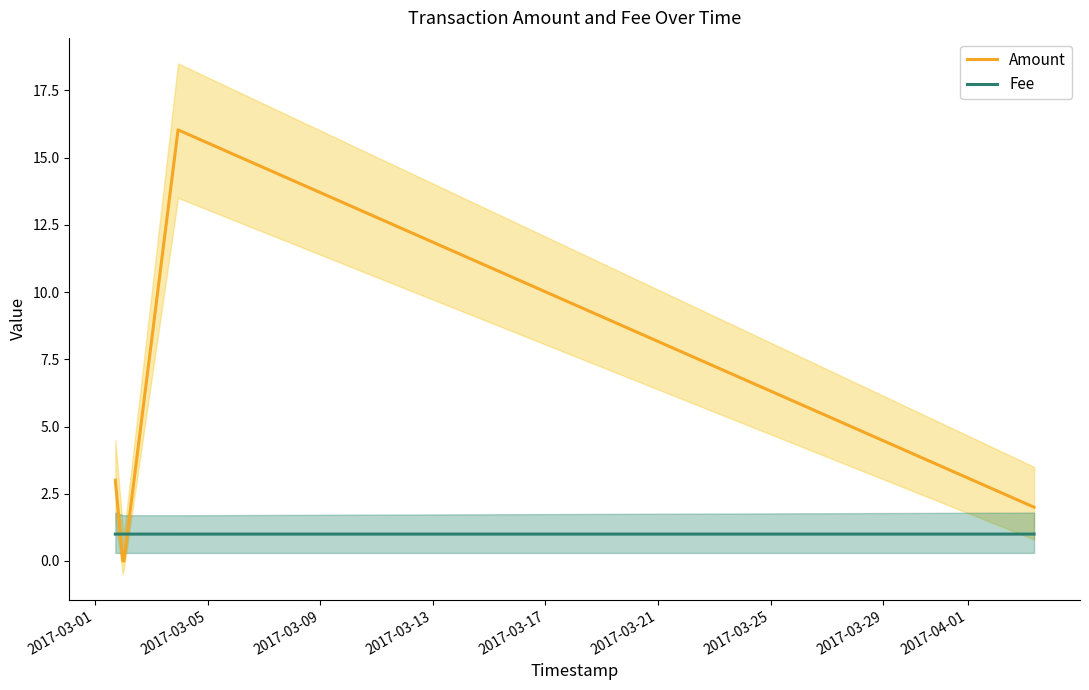

True or false: Fee and Amount cross at least once.

True